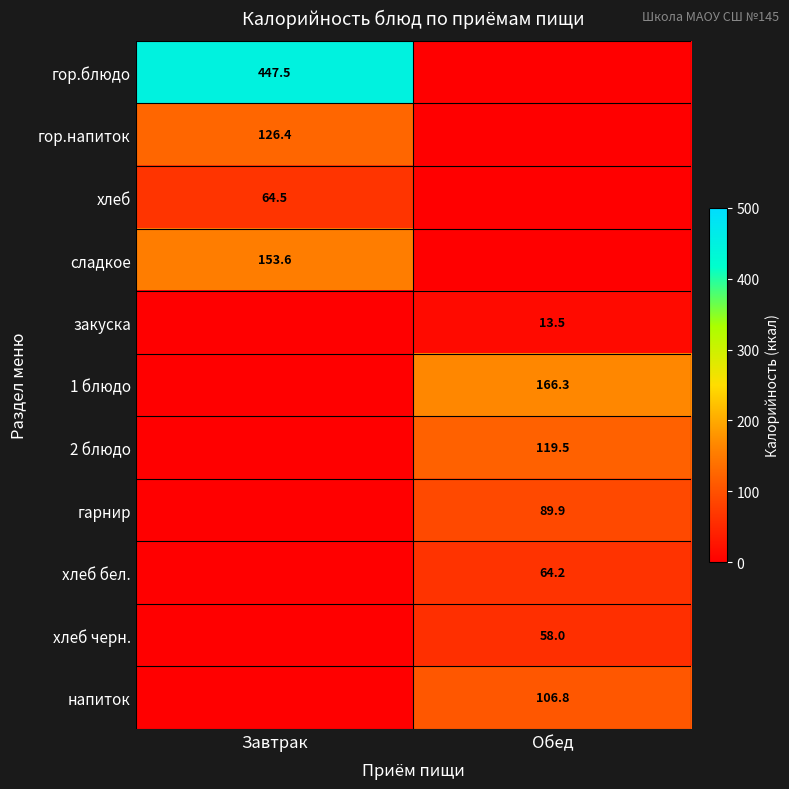

Is it true that хлеб бел. equals 93.3 at Обед?

False